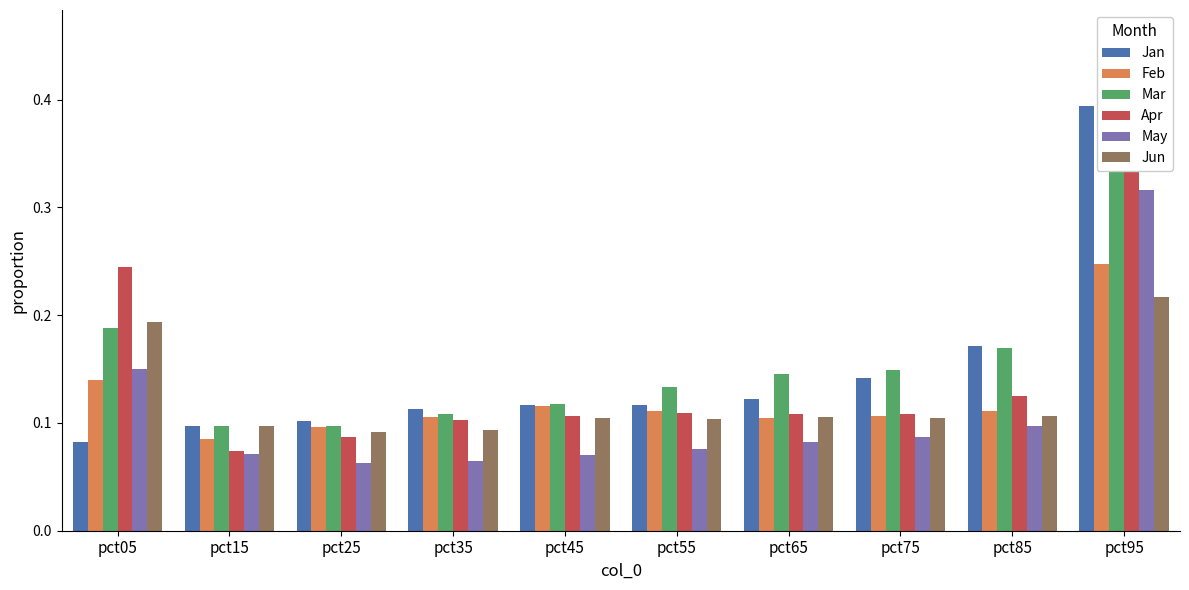

True or false: Jan has a value of 0.1 at pct15.

False